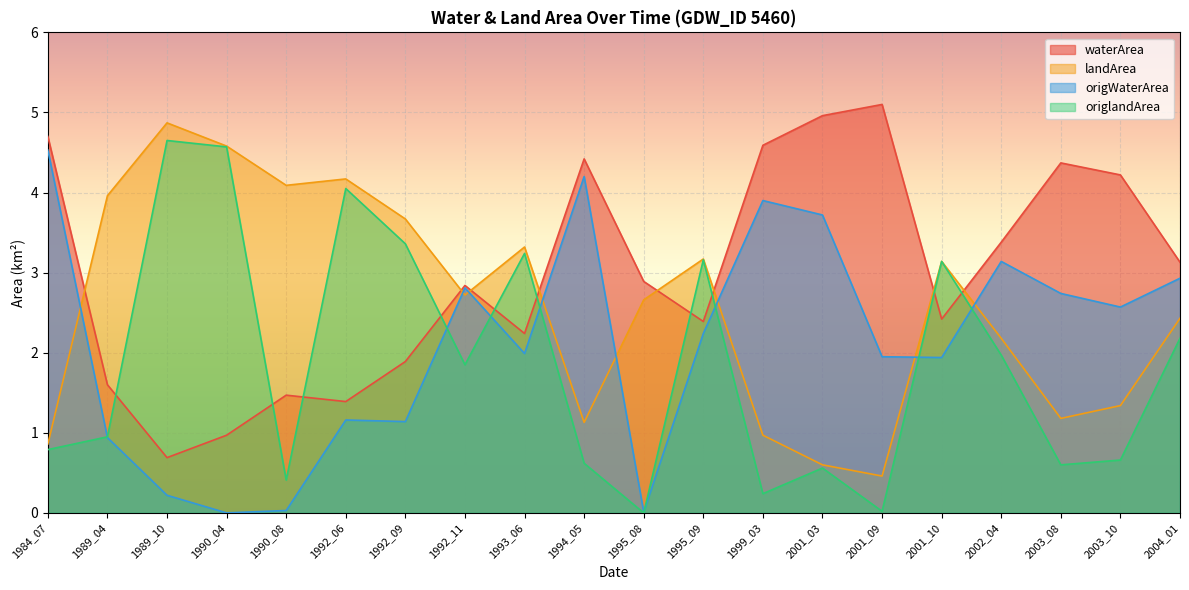

What is the difference between the landArea values at 1989_10 and 1994_05?

3.7